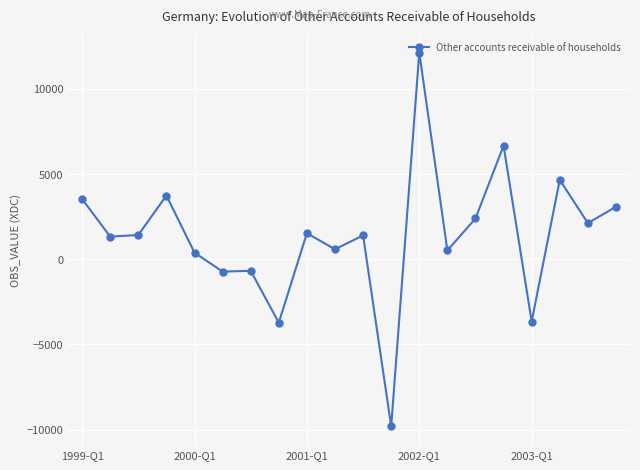

What is the average value?

1341